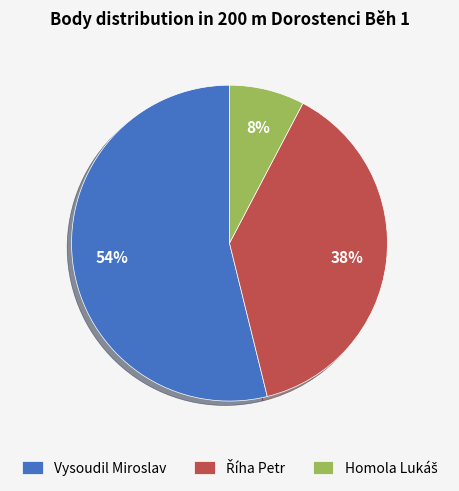

Is there a majority slice in this chart?

Yes